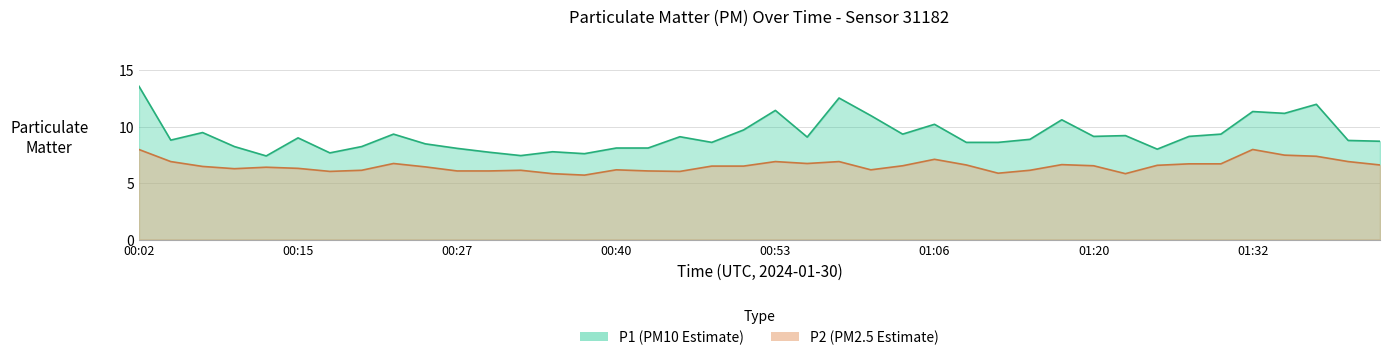

At which label does P2 first exceed 6?

00:02